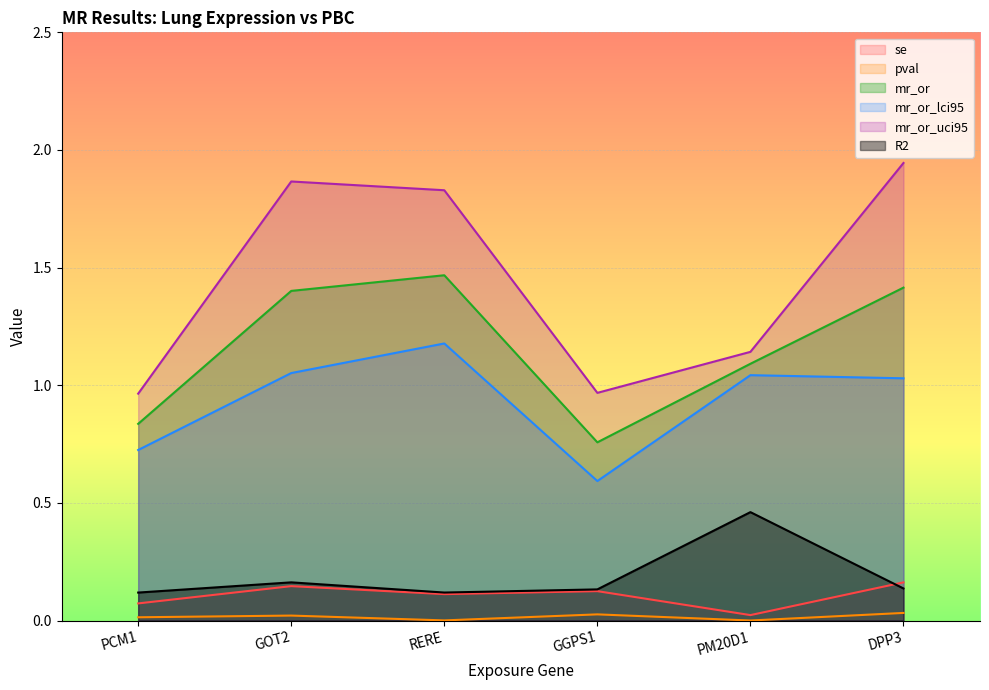

Which series has the largest total across all categories?

mr_or_uci95